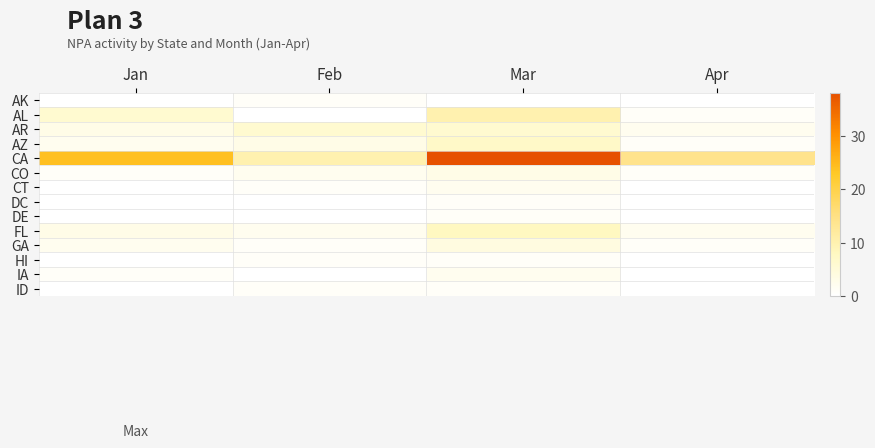

Which series has the largest total across all categories?

CA